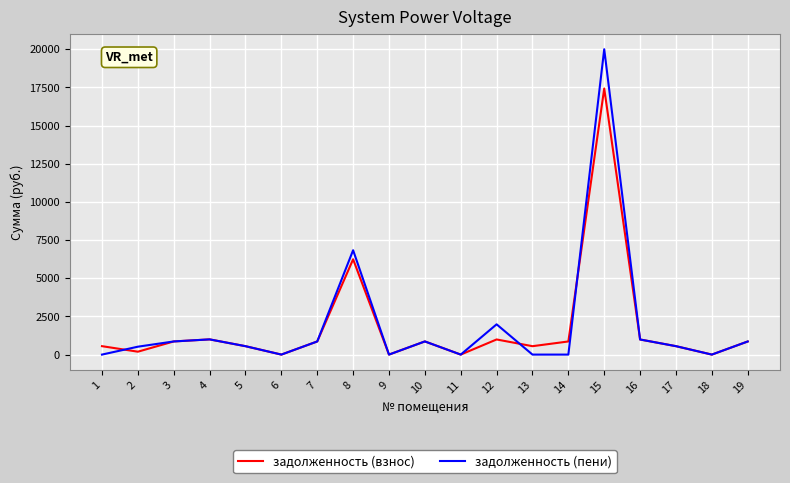

How many interior local valleys does the задолженность (взнос) series have?

6